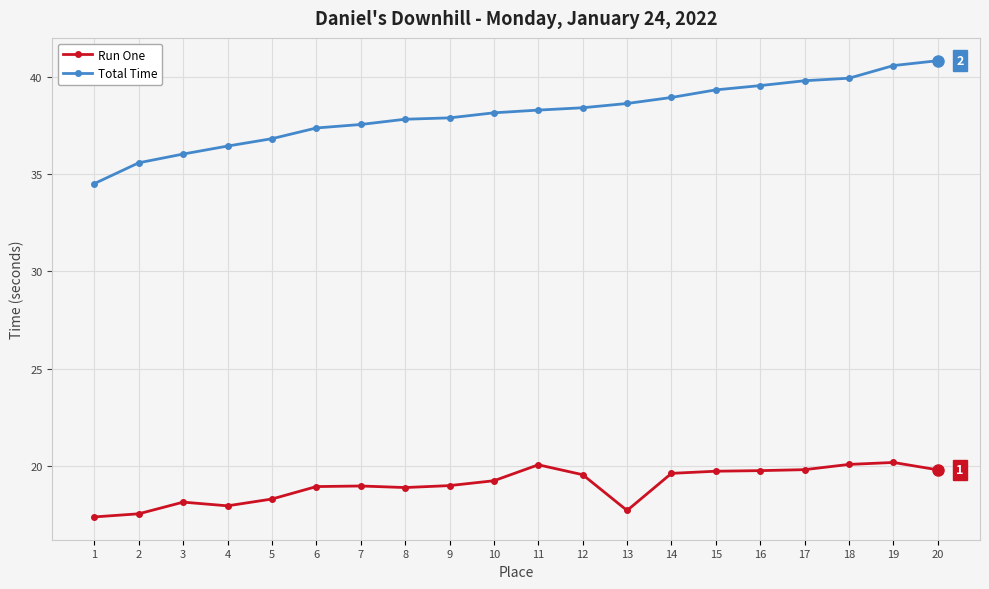

Which series has the largest total across all categories?

Total Time